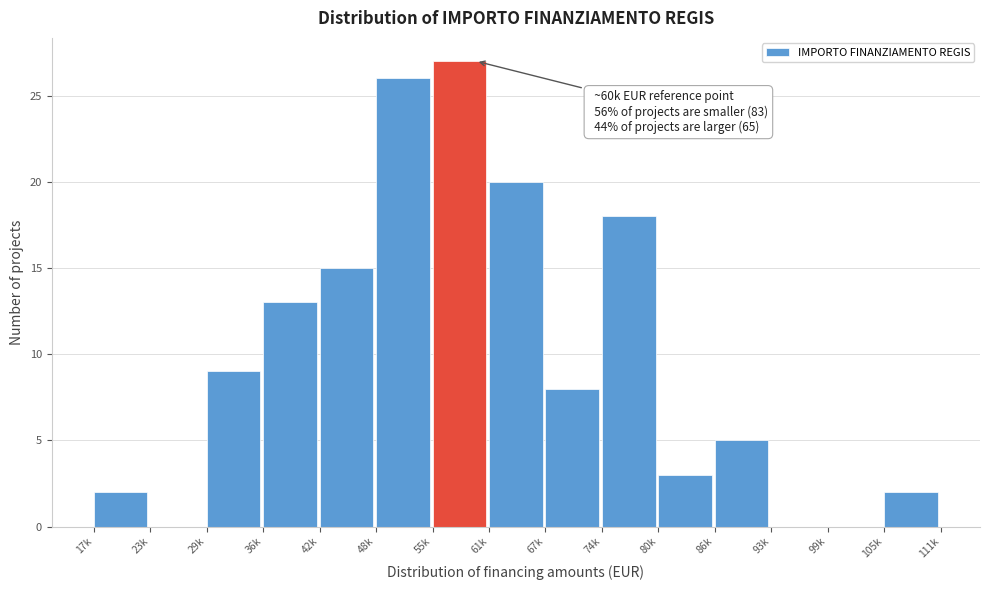

Reading left to right, transcribe all the data shown in this chart.

17k=2	23k=0	29k=9	36k=13	42k=15	48k=26	55k=27	61k=20	67k=8	74k=18	80k=3	86k=5	93k=0	99k=0	105k=2